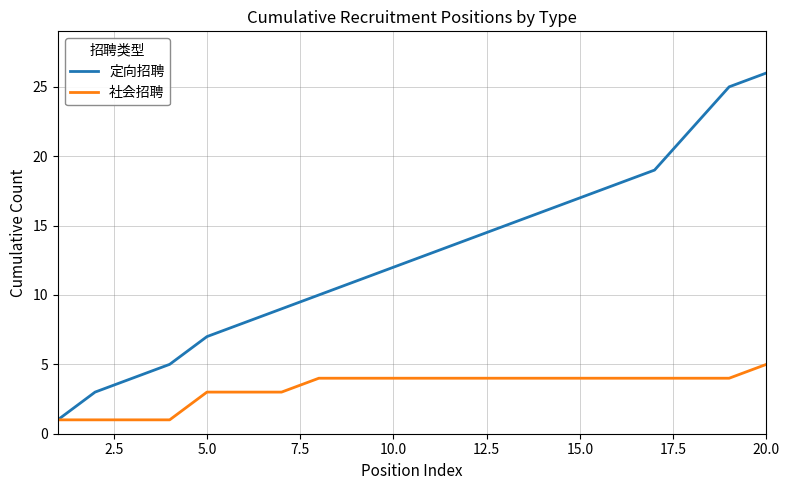

Rank the series by their average value, from lowest to highest.

社会招聘, 定向招聘